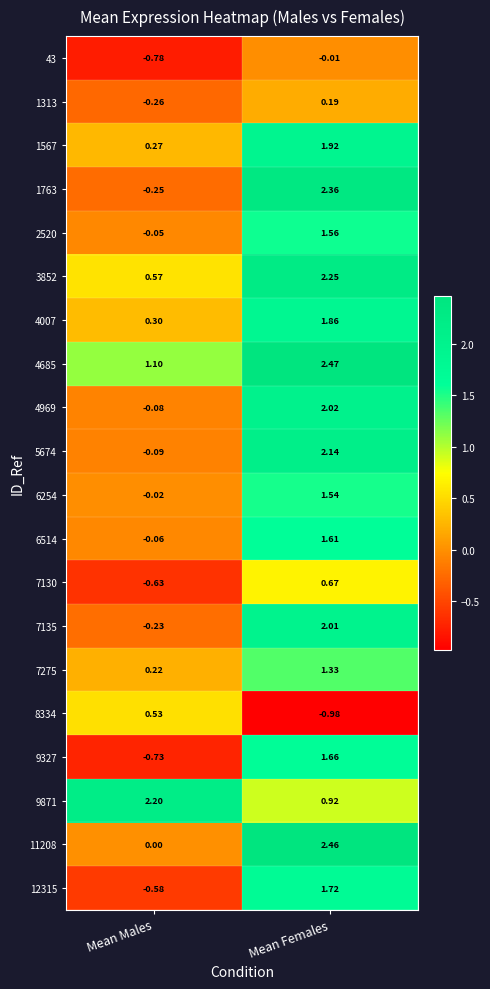

List the series in order of their peak value, lowest first.

43, 1313, 8334, 7130, 7275, 6254, 2520, 6514, 9327, 12315, 4007, 1567, 7135, 4969, 5674, 9871, 3852, 1763, 11208, 4685